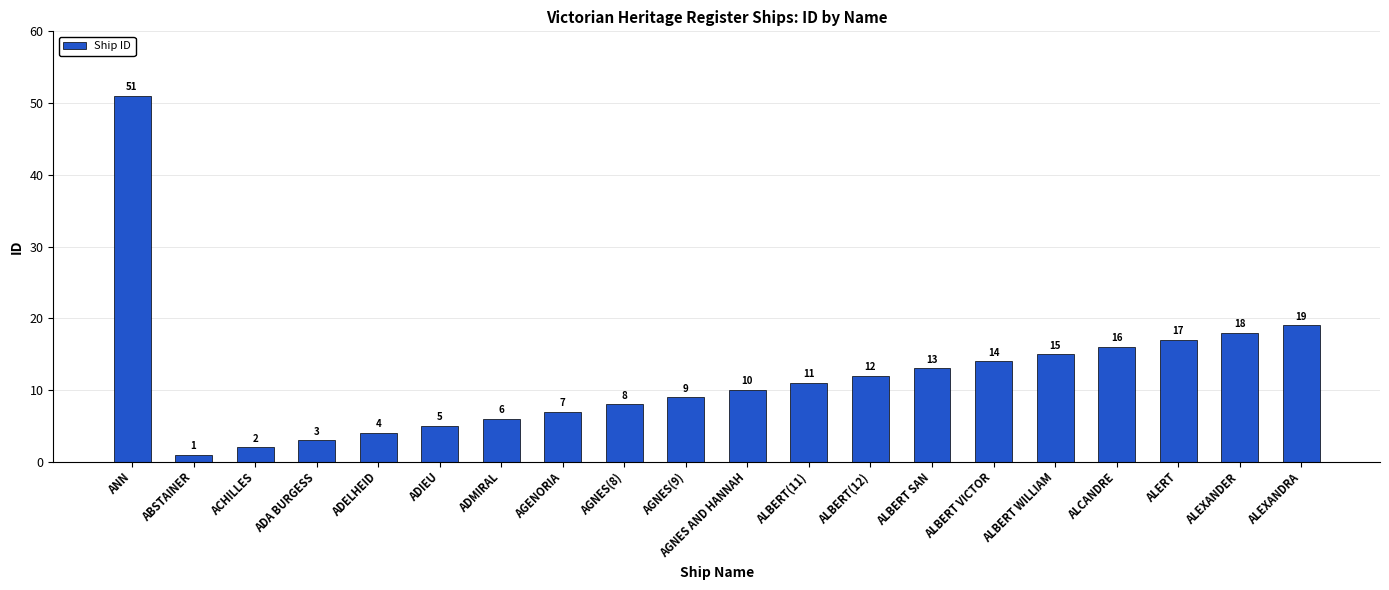

Which category has the highest value across all series?

ANN